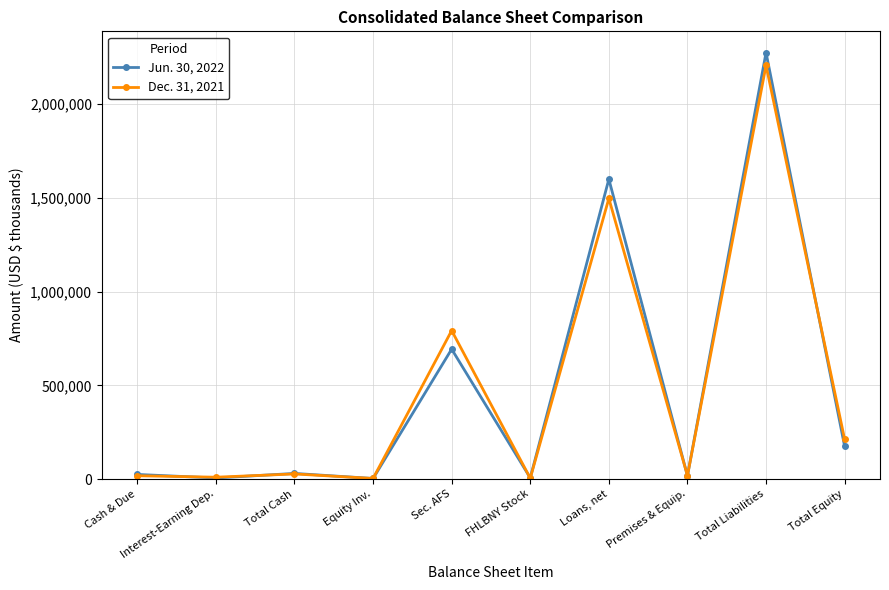

What is the minimum value for Jun. 30, 2022?

2750